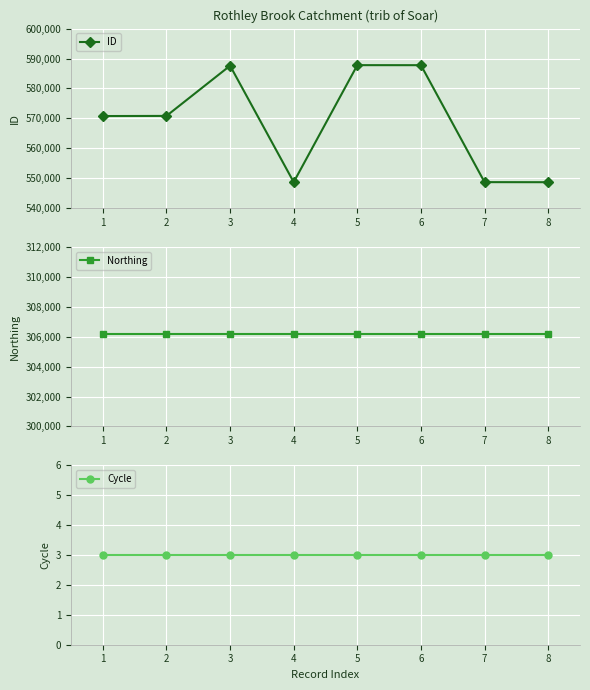

Which series has the largest total across all categories?

ID